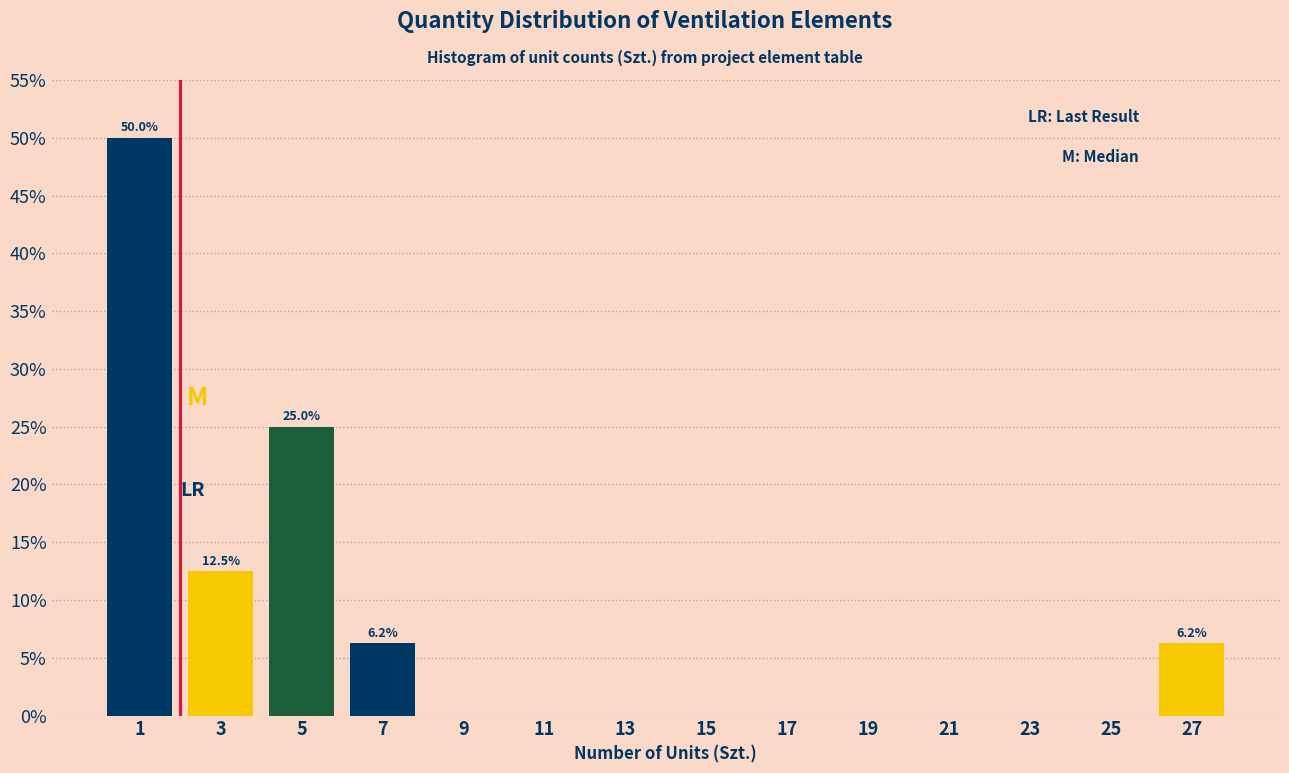

What is the sum of all values?

100.0